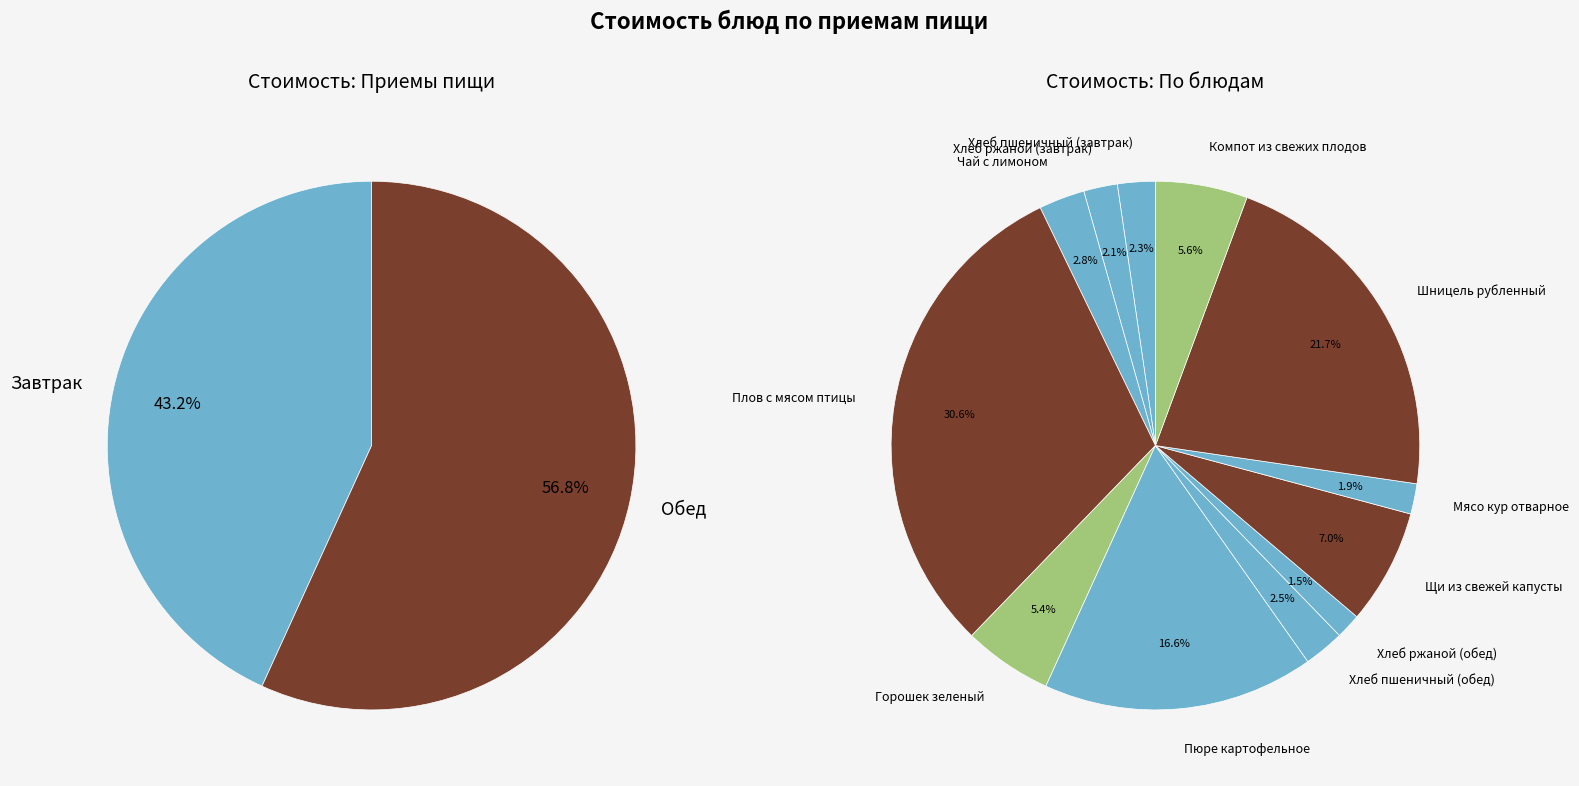

Which category has the smallest portion of the pie?

Хлеб ржаной (обед)